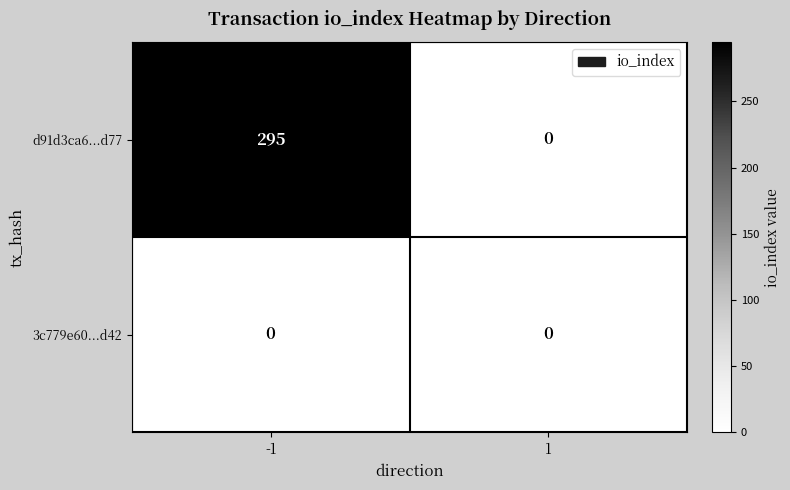

The d91d3ca6...d77 series shows 0 at 1. True or false?

True